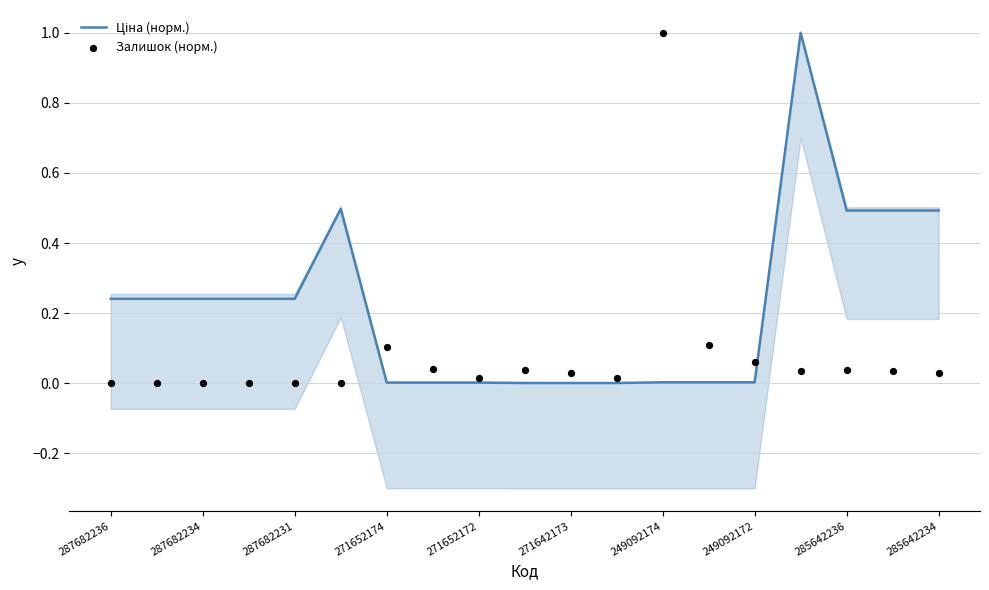

What are all the series names shown in the legend?

Ціна (норм.), Залишок (норм.)